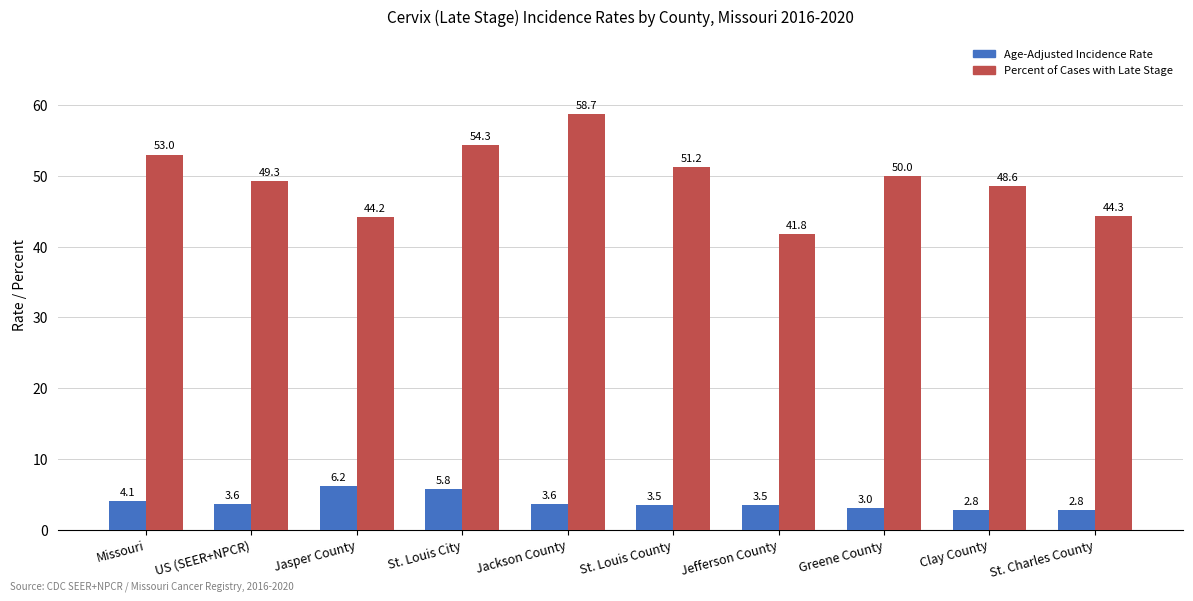

What is the lowest value of the Age-Adjusted Incidence Rate series?

2.8